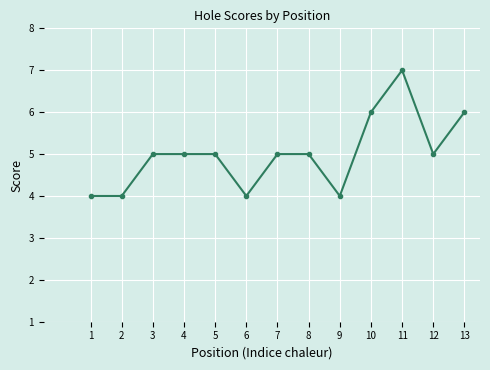

What is the approximate value at 11?

7